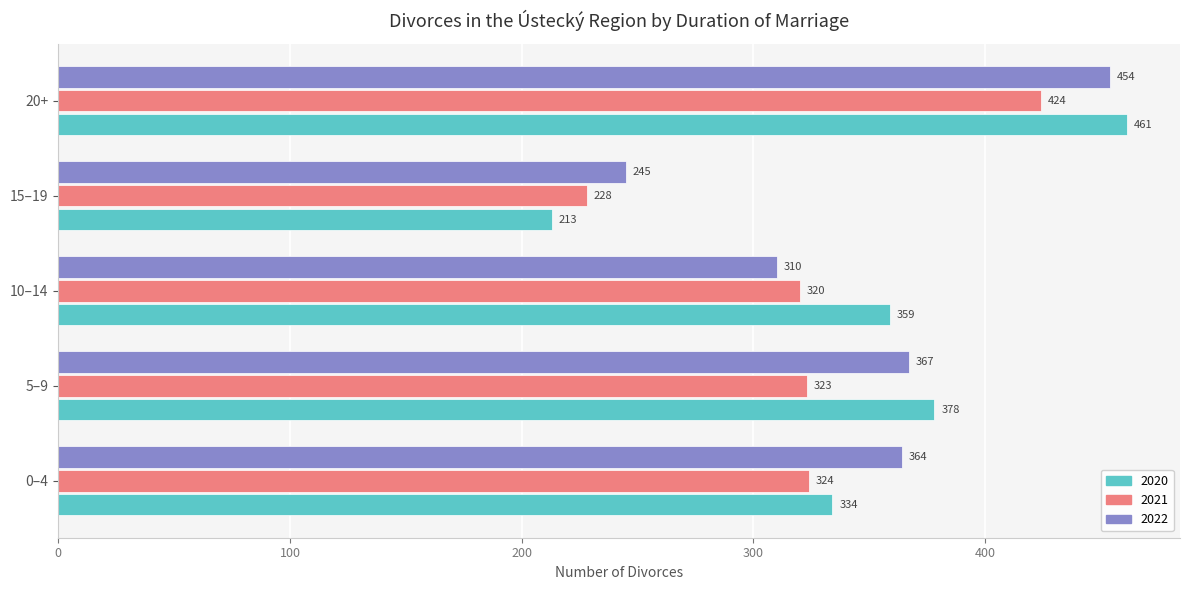

At how many categories does at least one series exceed 270?

4